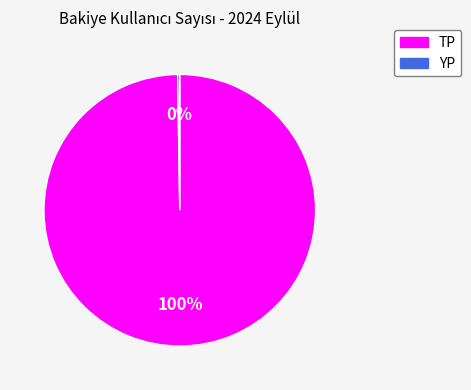

To the nearest percent, what percentage of the pie is TP?

100%